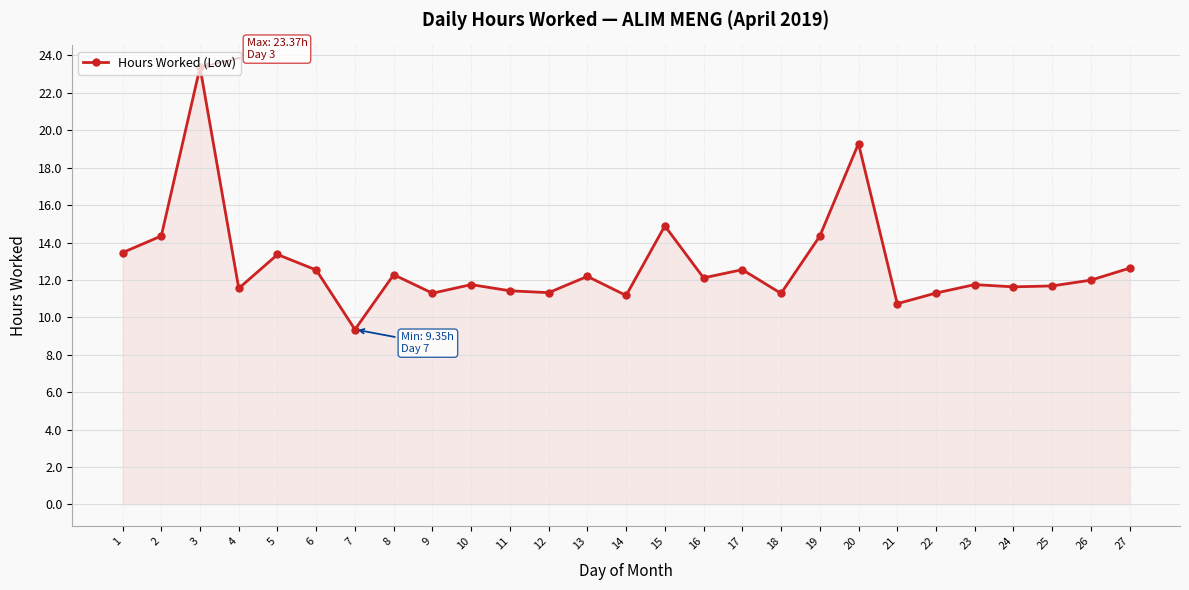

True or false: the data shows 4.9 at 13.

False